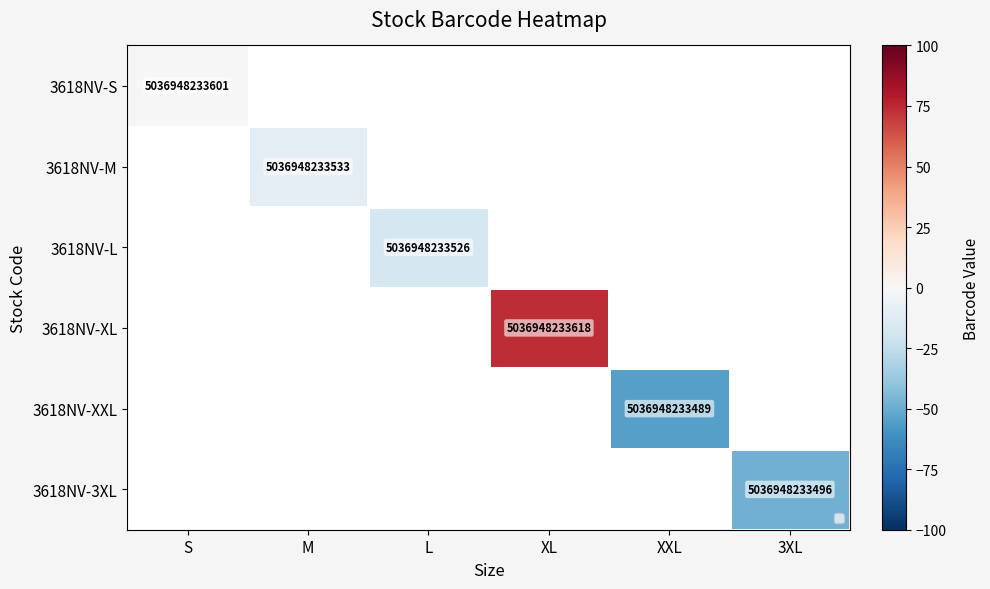

At which label does 3618NV-XL first exceed 74?

XL